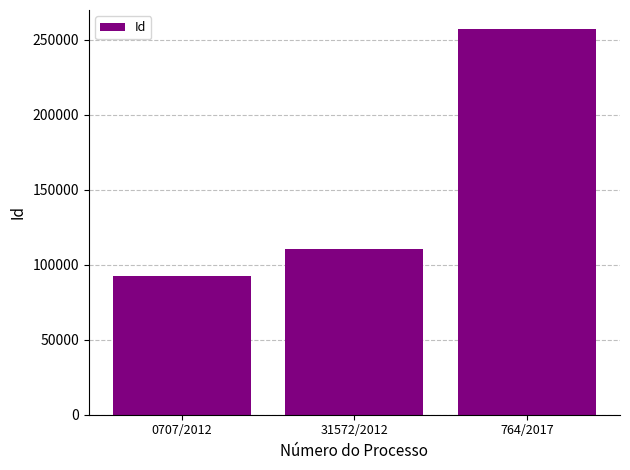

What is the approximate value at 764/2017?

257081